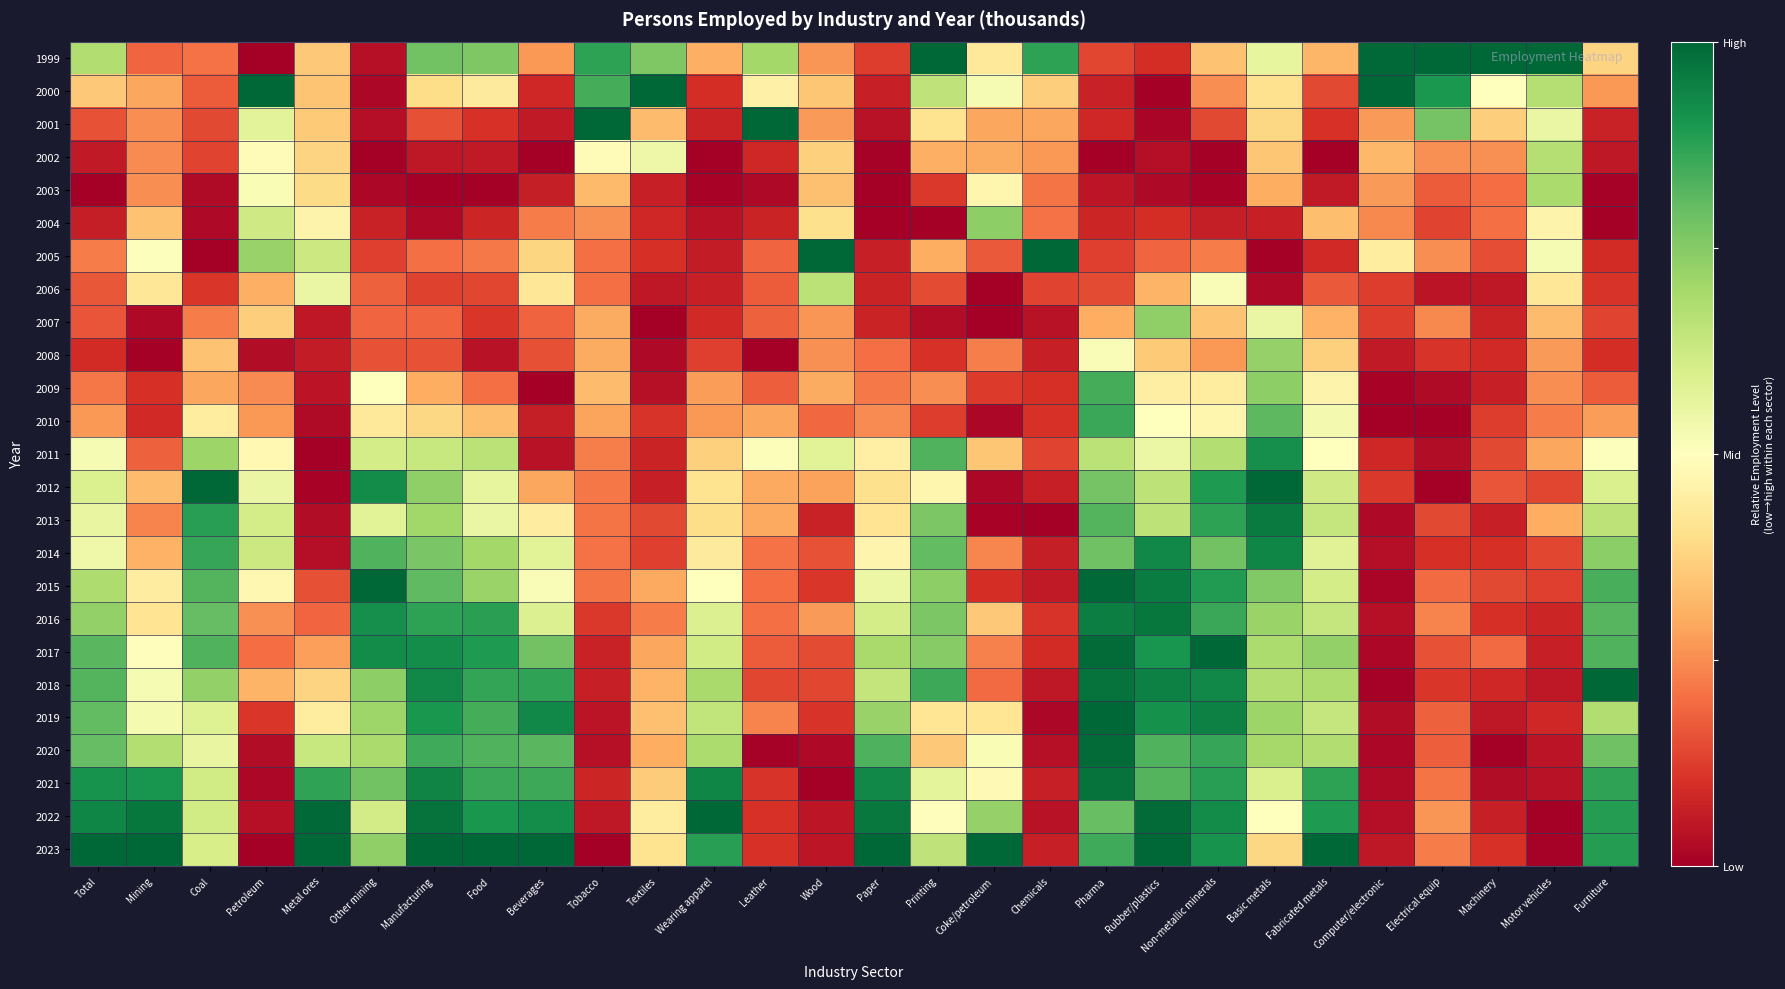

What is the total value across all series at Tobacco?

7.0